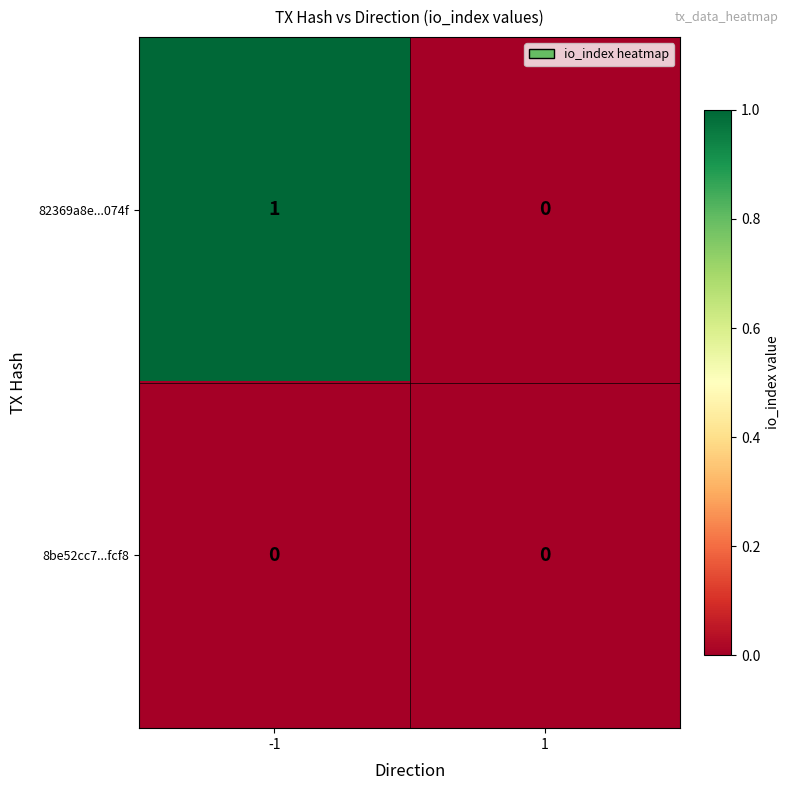

Reading left to right, what are all the values shown in this chart?

82369a8e...074f: -1=1	1=0
8be52cc7...fcf8: -1=0	1=0